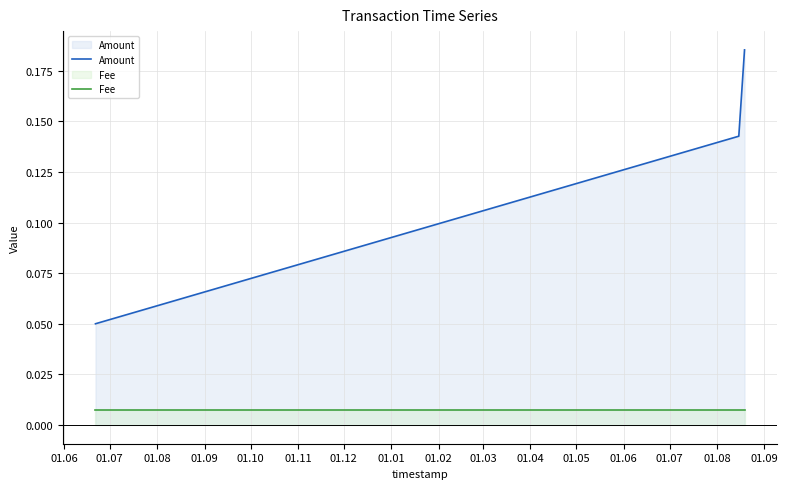

Which series has the largest total across all categories?

Amount